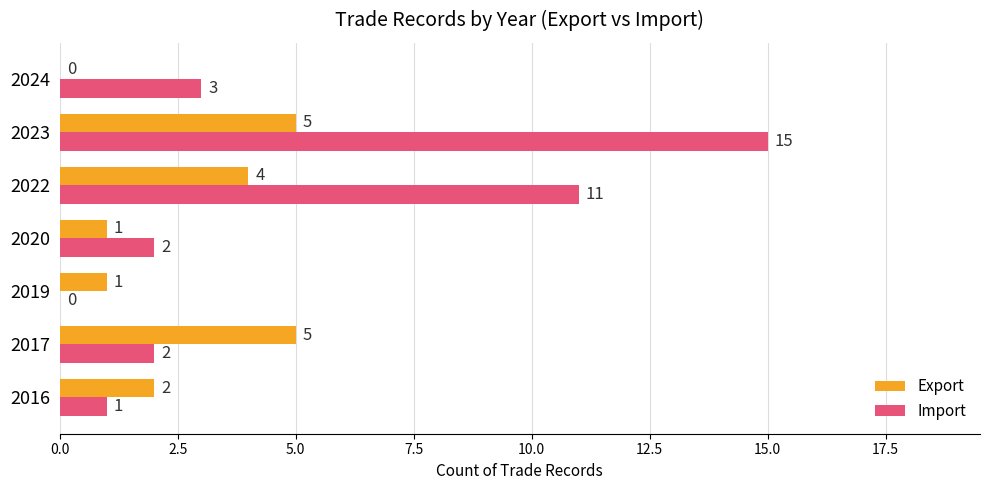

Which series has the largest total across all categories?

Import